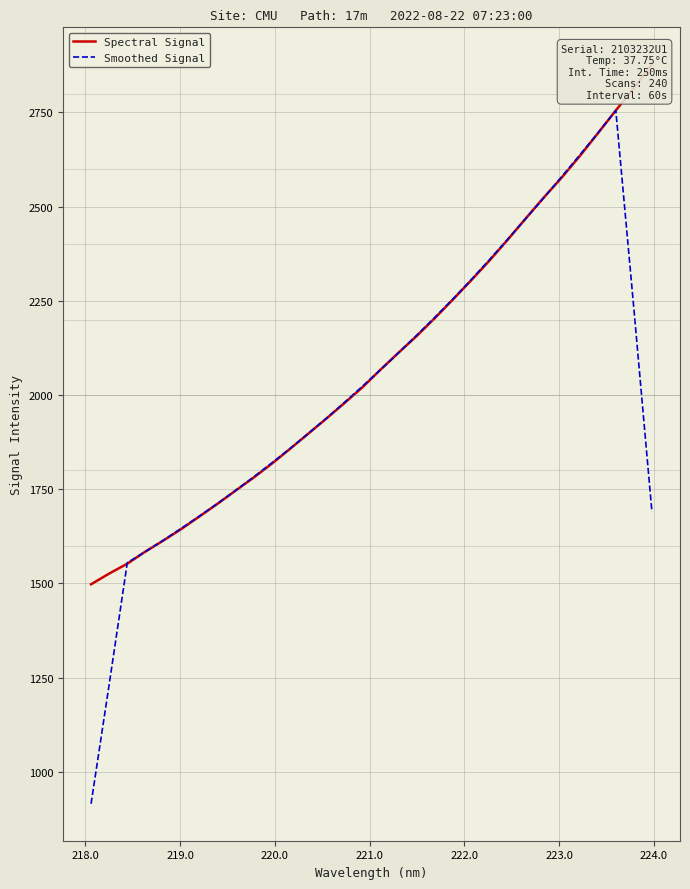

Is it true that Smoothed Signal equals 1215.1 at 17?

False